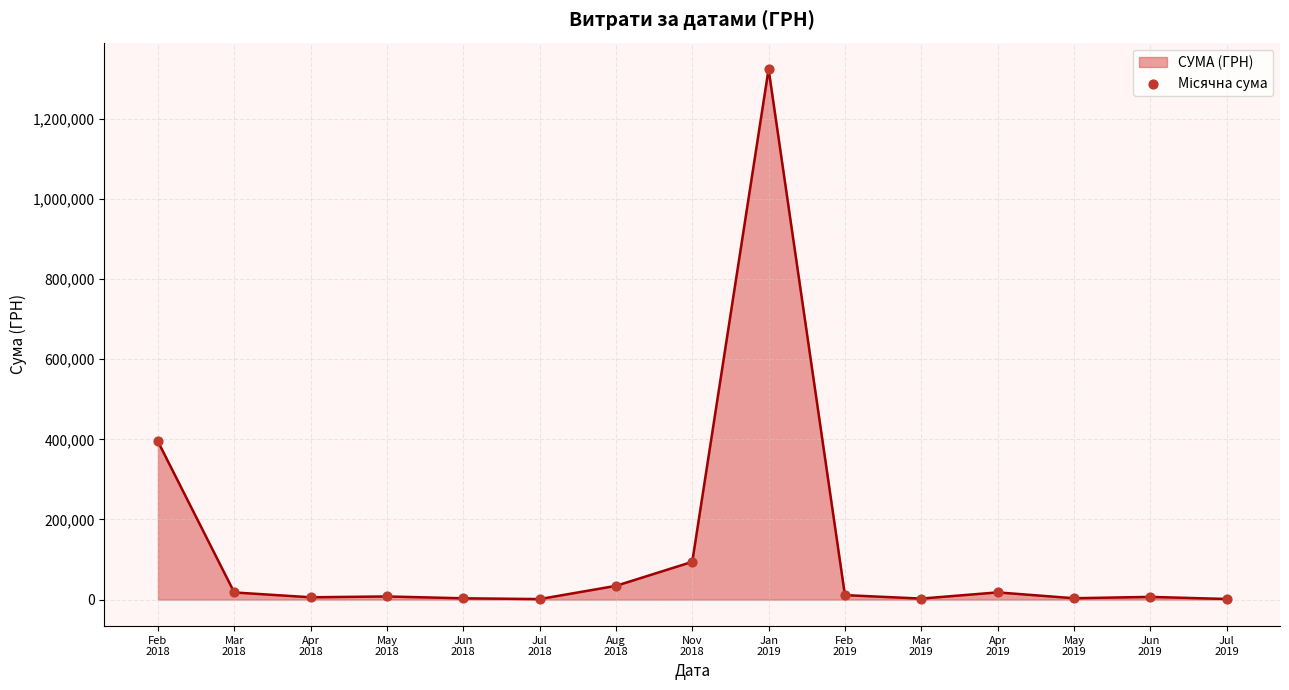

Approximately how many times larger is the value at Jun
2019 compared to Apr
2018?

1.2